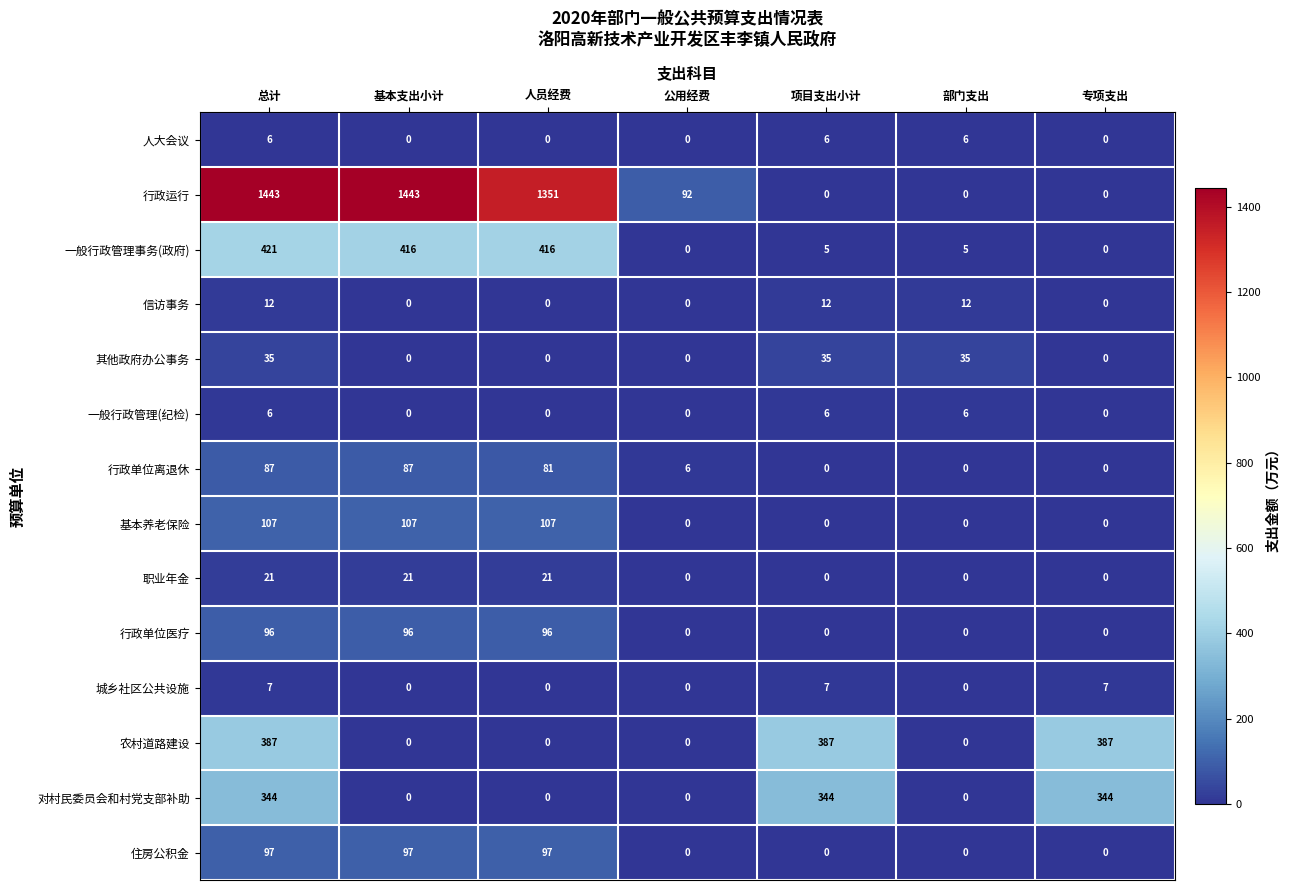

What is the spread (max minus min) of values at 专项支出?

387